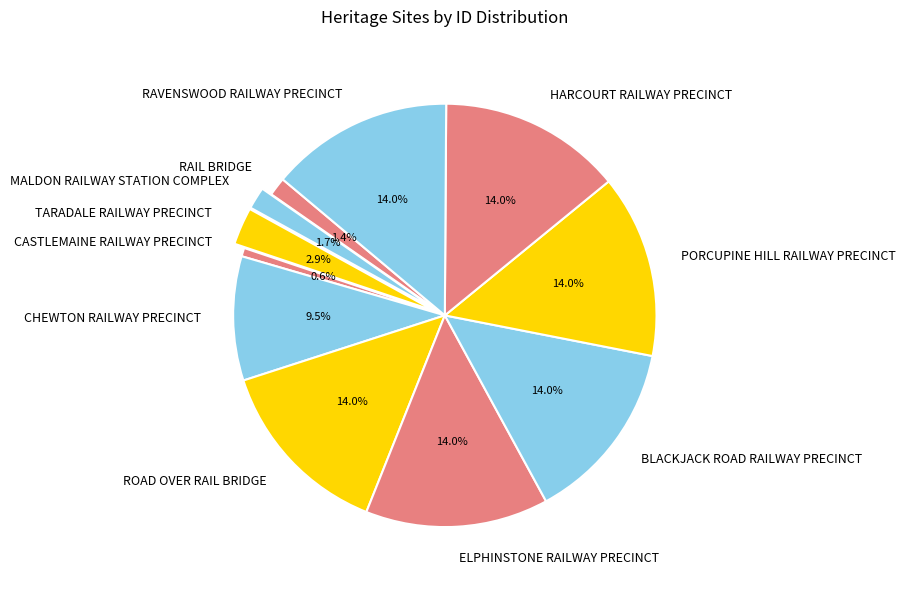

How many segments does this pie chart have?

11